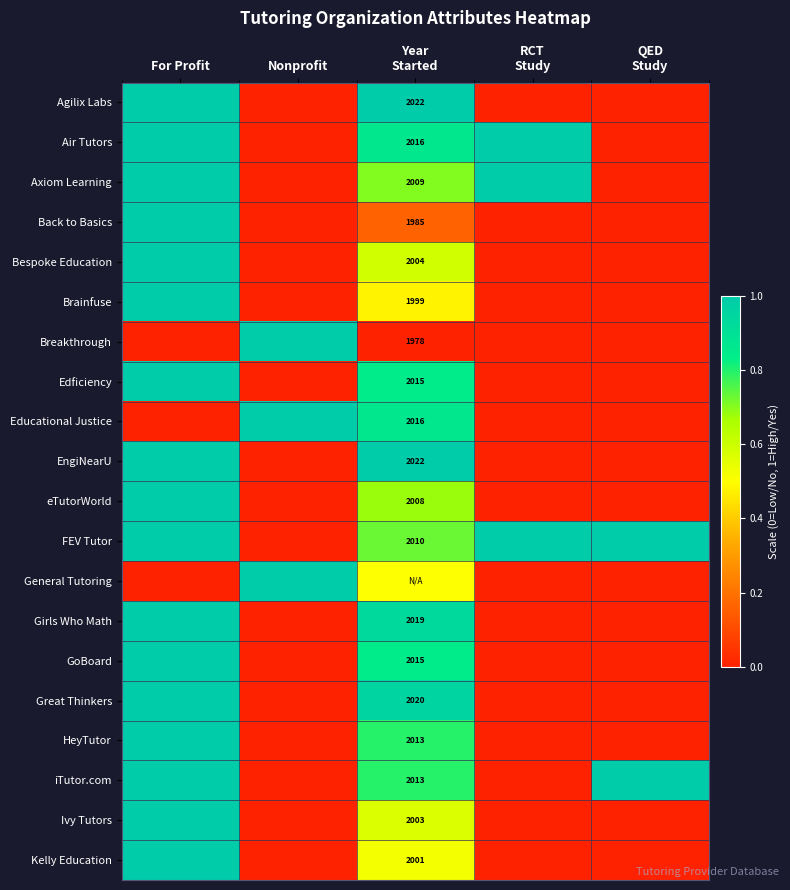

What value does the FEV Tutor series have at For Profit?

1.0